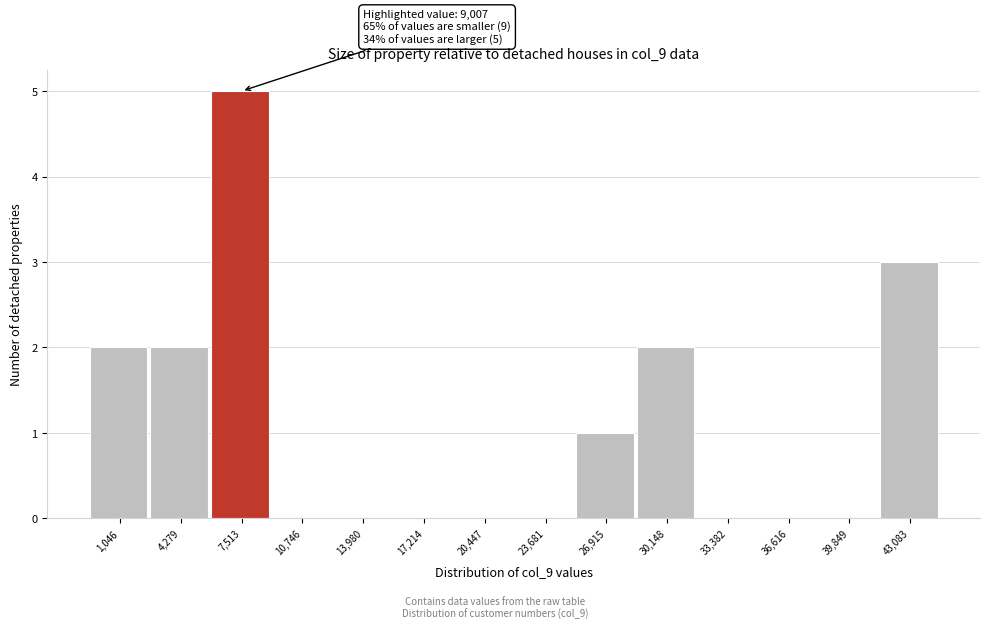

Reading left to right, what are all the values shown in this chart?

1,046=2	4,279=2	7,513=5	10,746=0	13,980=0	17,214=0	20,447=0	23,681=0	26,915=1	30,148=2	33,382=0	36,616=0	39,849=0	43,083=3